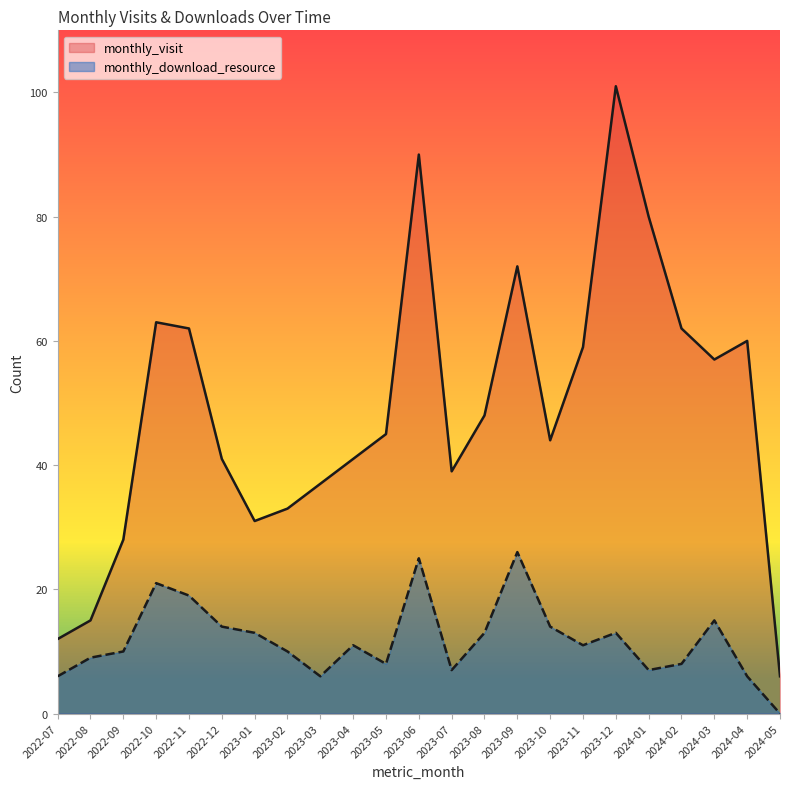

Which series has the widest spread of values?

monthly_visit